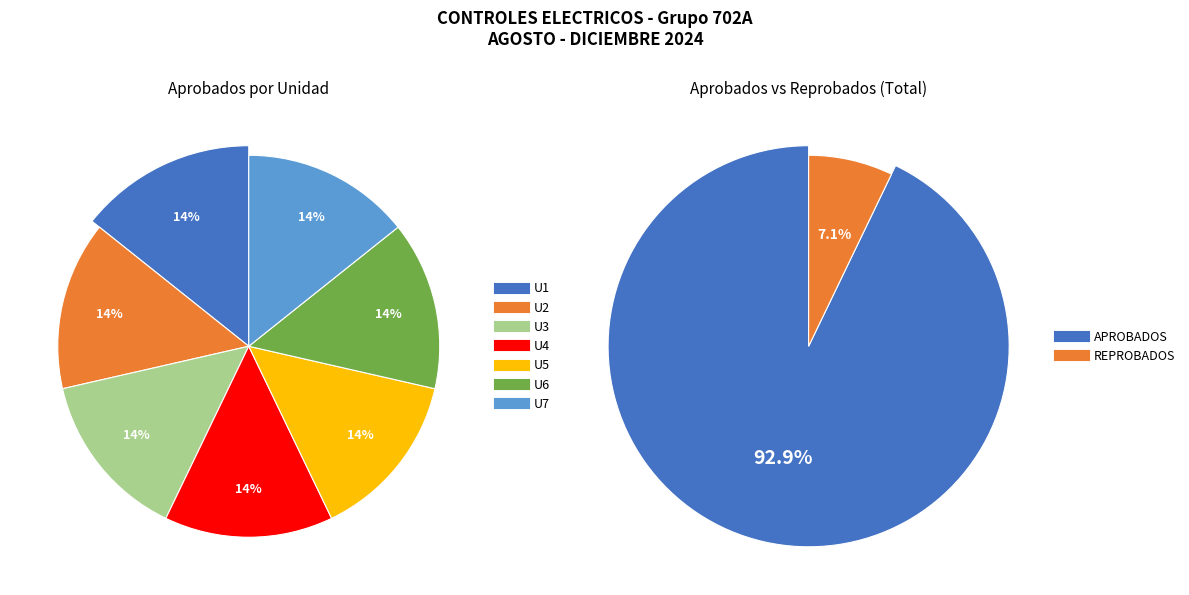

What percentage do U5 and U1 together represent?

28.5%